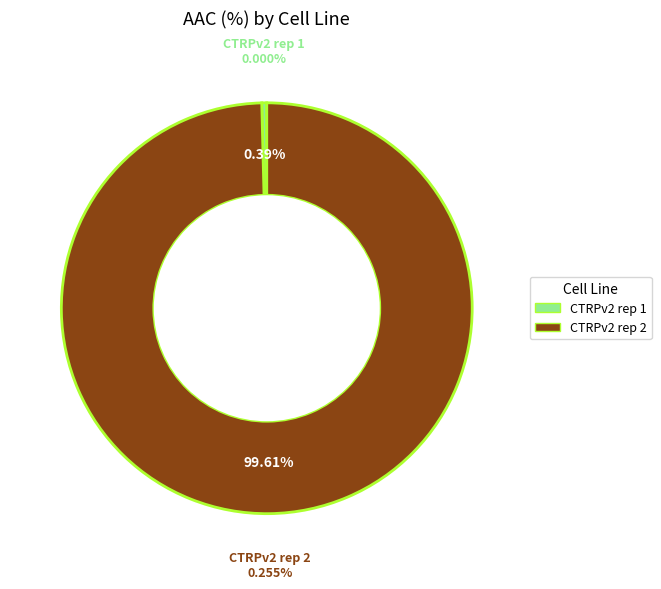

How many segments does this pie chart have?

2